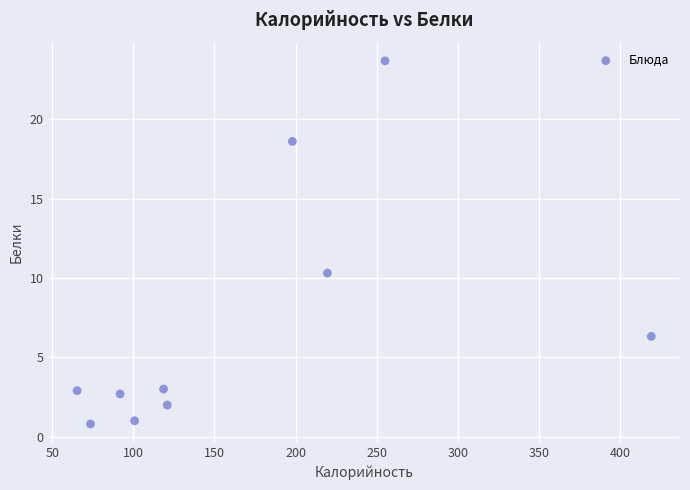

What is the average Y value?

7.1